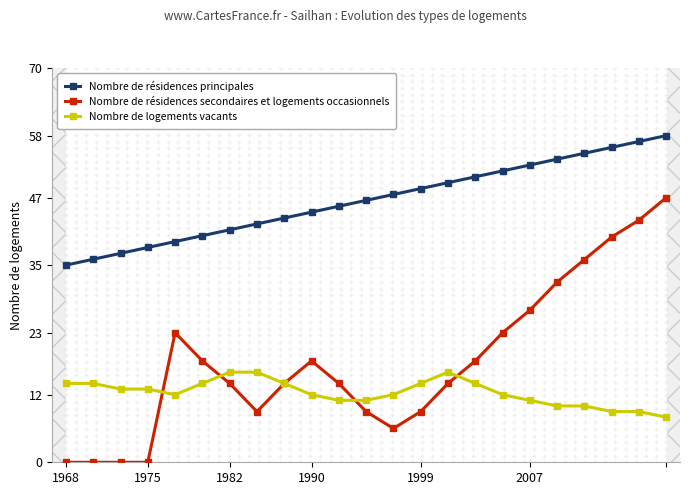

Rank the series by their average value, from highest to lowest.

Nombre de résidences principales, Nombre de résidences secondaires et logements occasionnels, Nombre de logements vacants